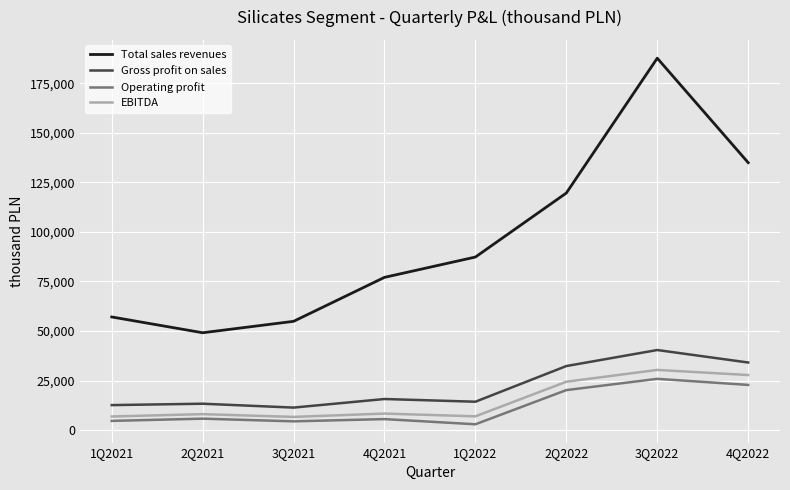

True or false: Total sales revenues and Gross profit on sales intersect in this chart.

False